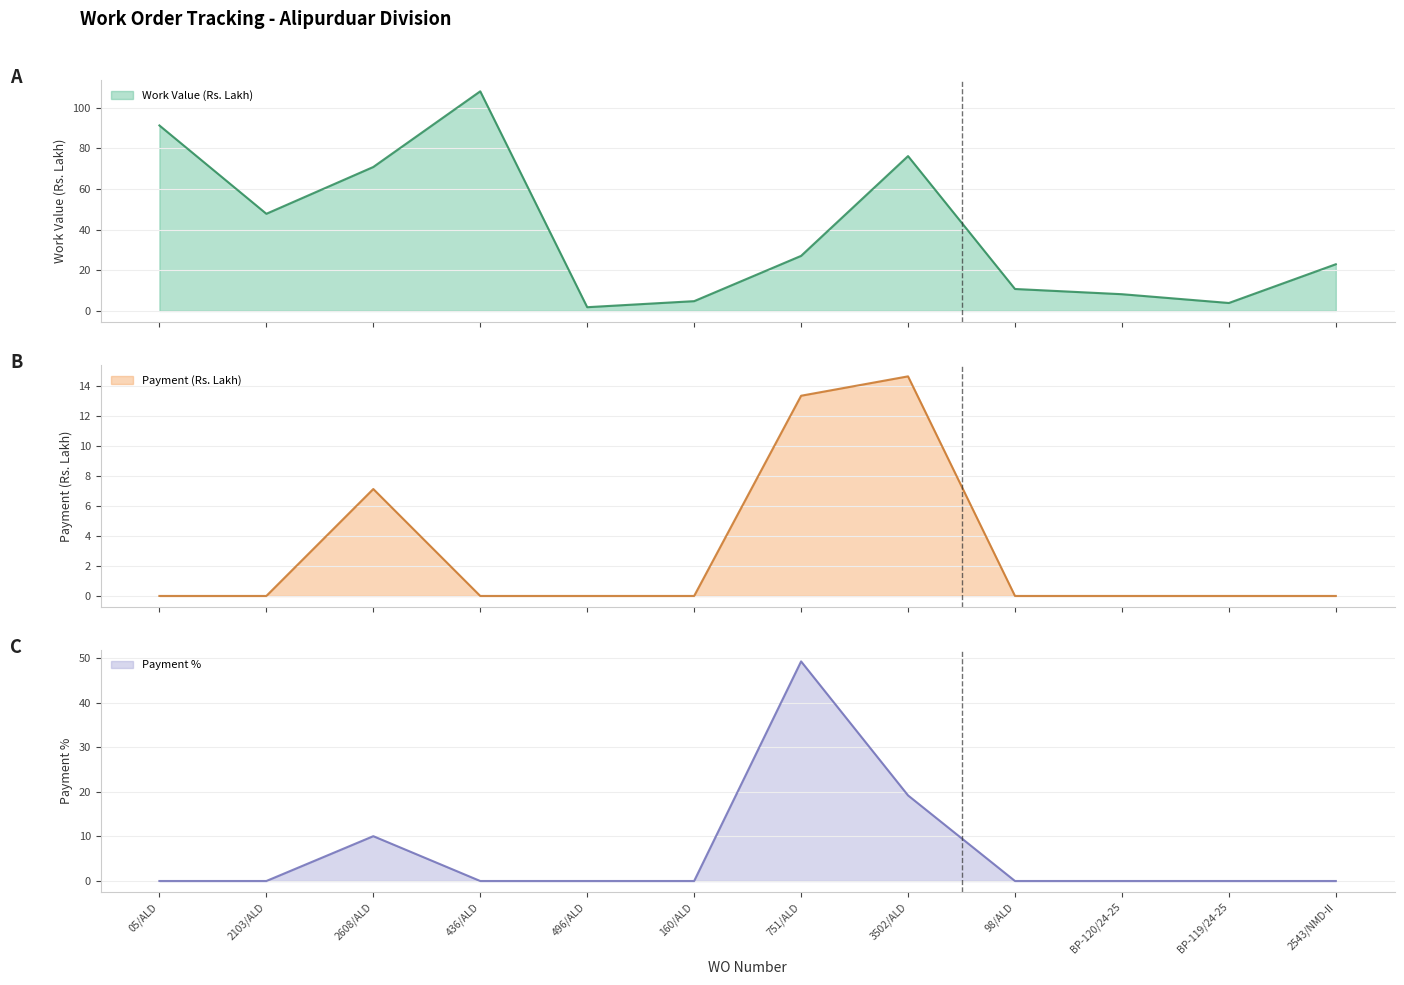

At which label does Payment % reach its peak?

751/ALD